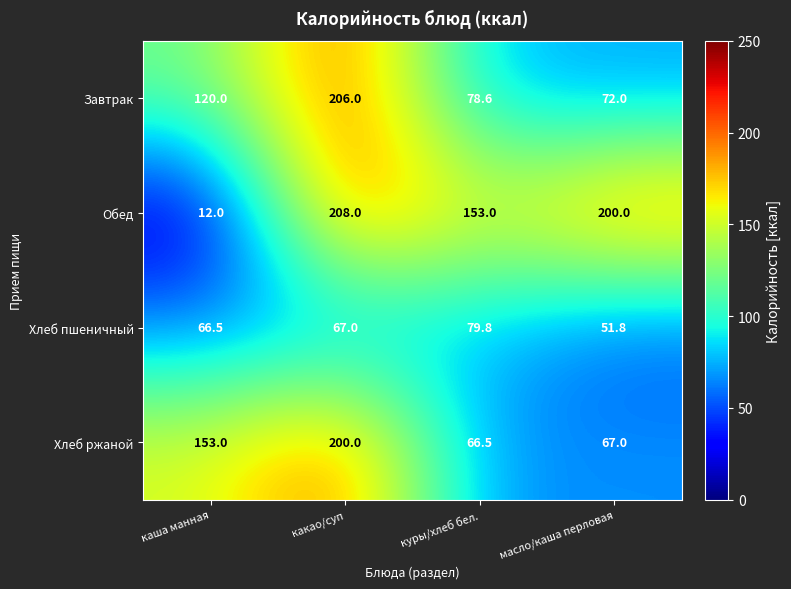

What is the maximum value shown in the chart?

208.0